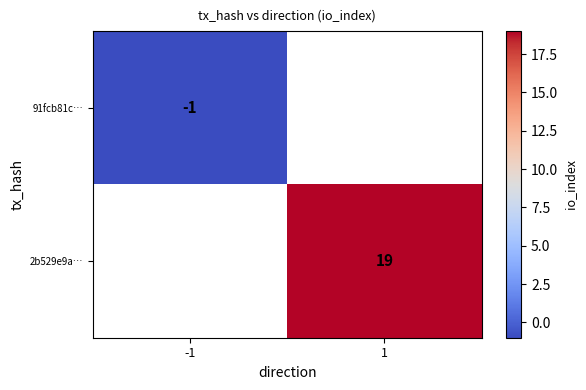

Is it true that 2b529e9a… equals 19 at 1?

True